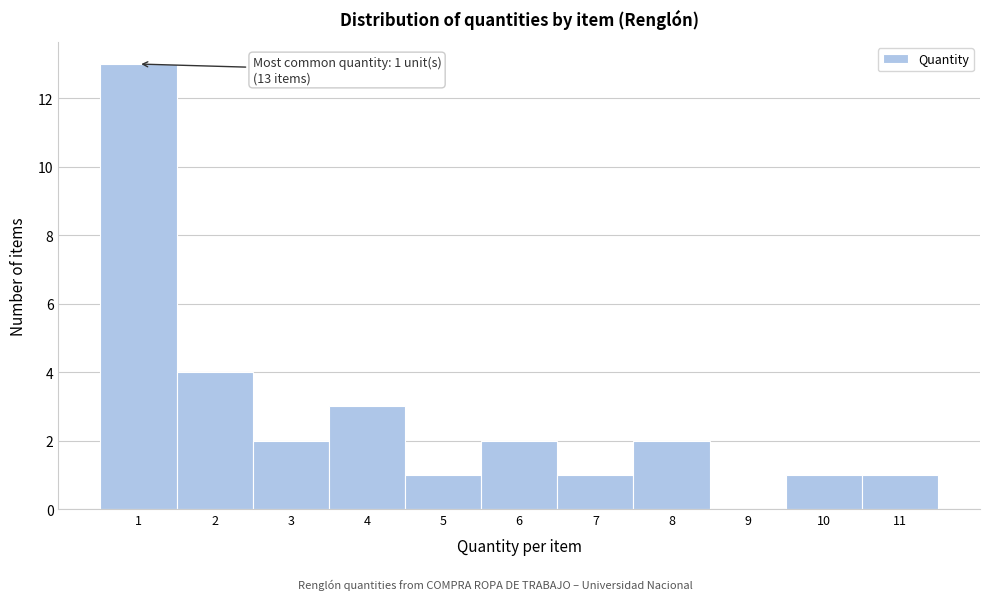

Which range on the x-axis has the tallest bar?

0.5 to 1.5